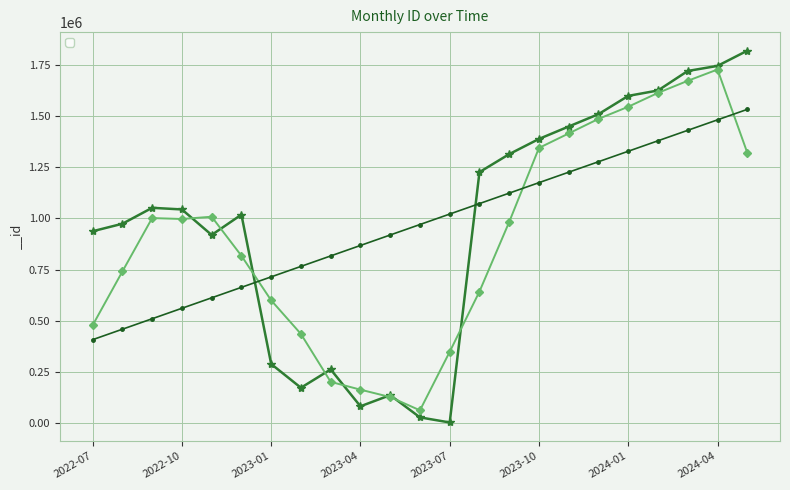

What is the change in value from 2023-06 to 2024-01?

+1570816